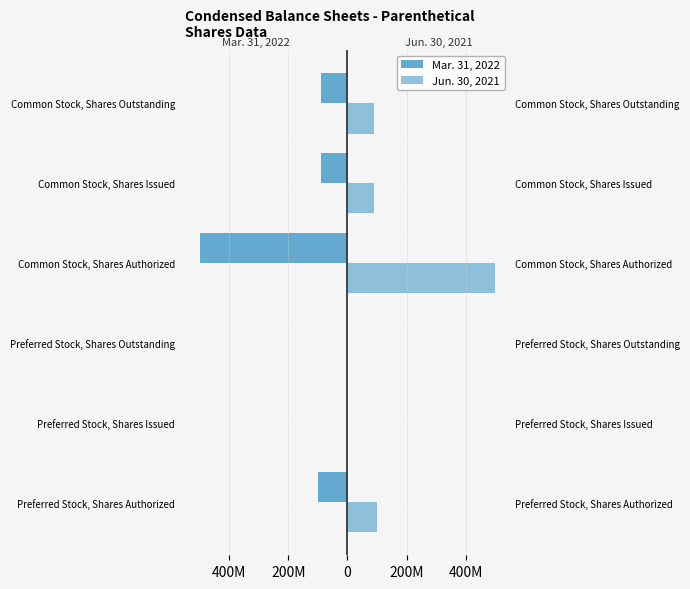

At how many categories does at least one series exceed 383124540?

1